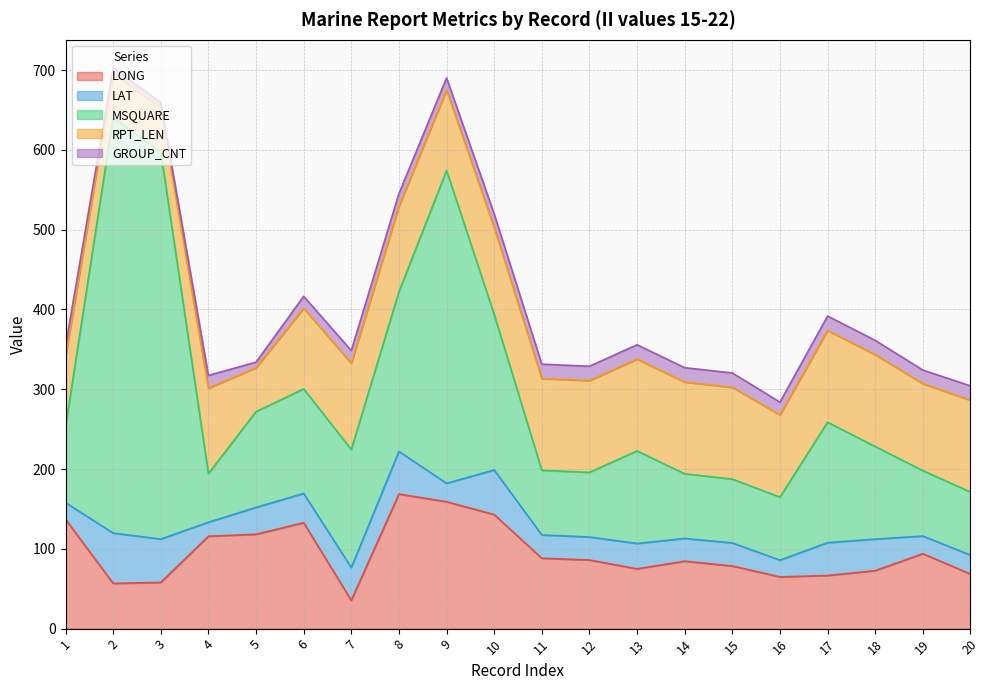

Does the chart have visible grid lines?

Yes